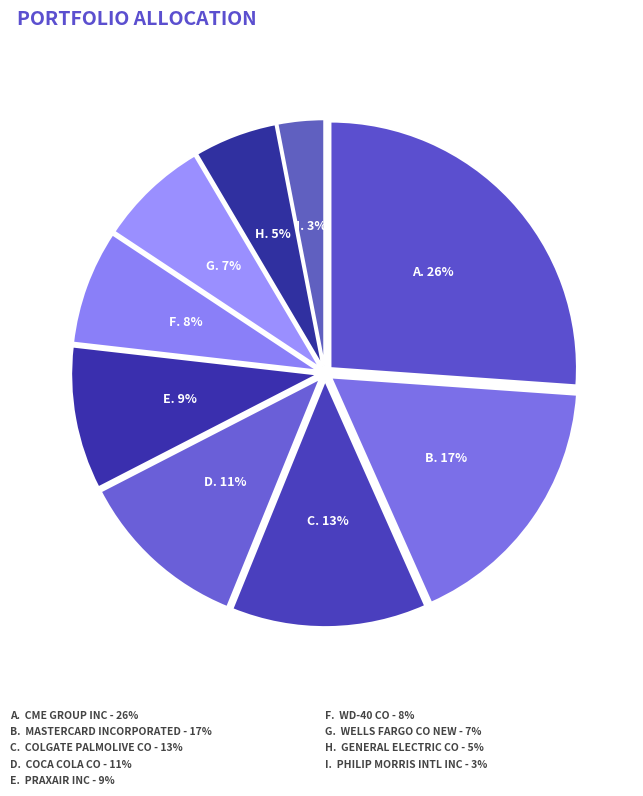

Rank the categories by value from highest to lowest.

CME GROUP INC, MASTERCARD INCORPORATED, COLGATE PALMOLIVE CO, COCA COLA CO, PRAXAIR INC, WD-40 CO, WELLS FARGO CO NEW, GENERAL ELECTRIC CO, PHILIP MORRIS INTL INC